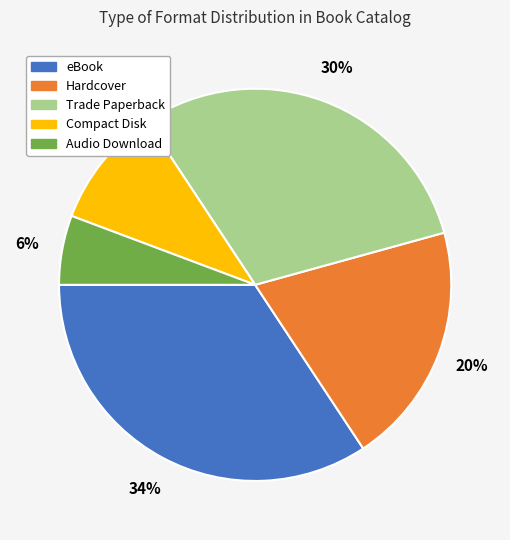

Do eBook and Audio Download together represent more than half of the pie?

No